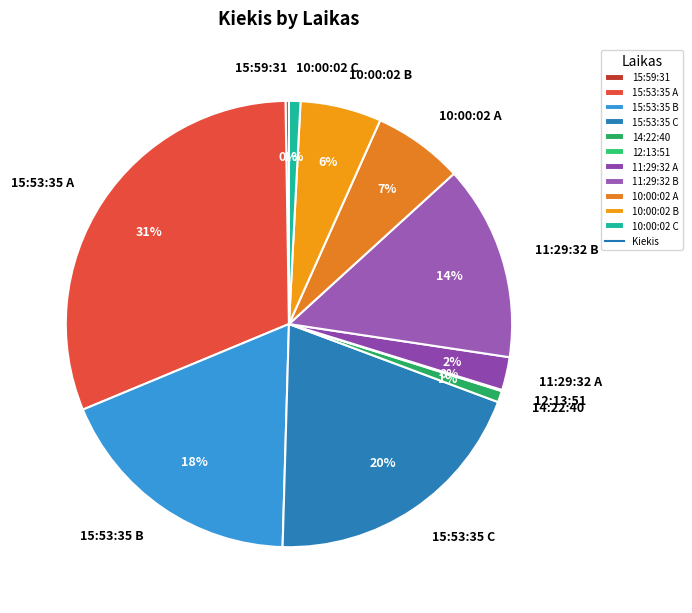

Does 15:53:35 C represent more than half of the total?

No